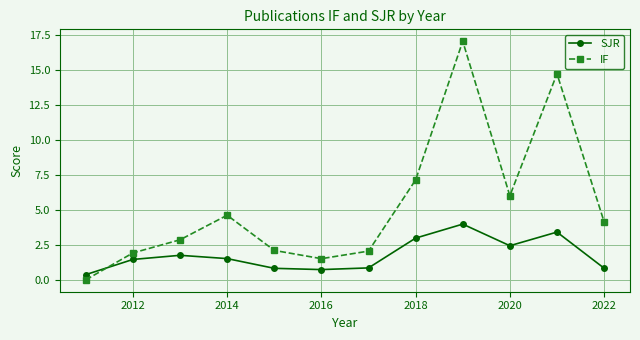

What is the maximum value for SJR?

4.0